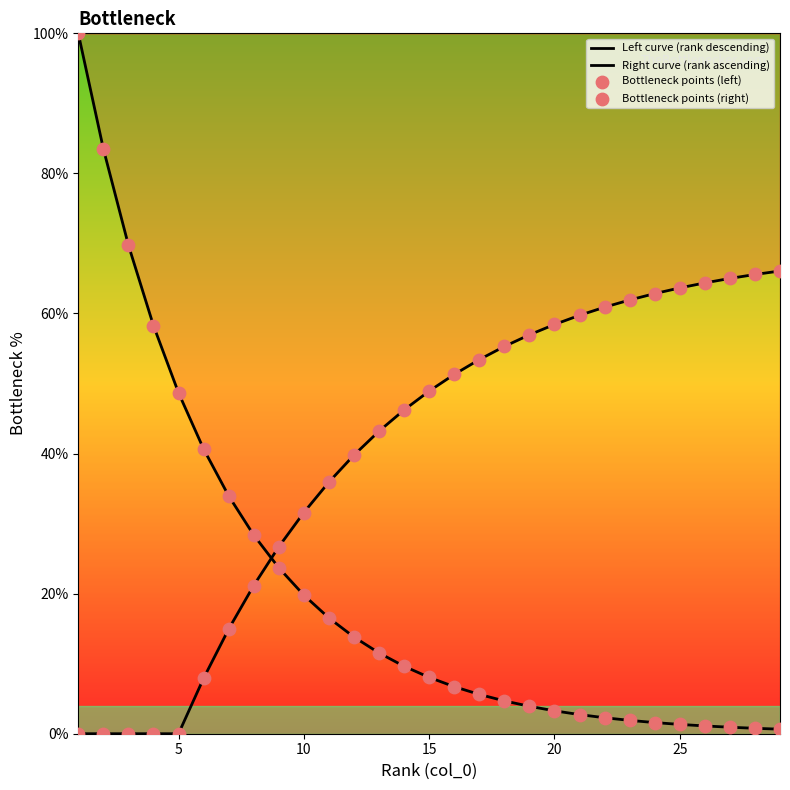

Which series has the largest Y range (max minus min)?

Left curve (rank descending)